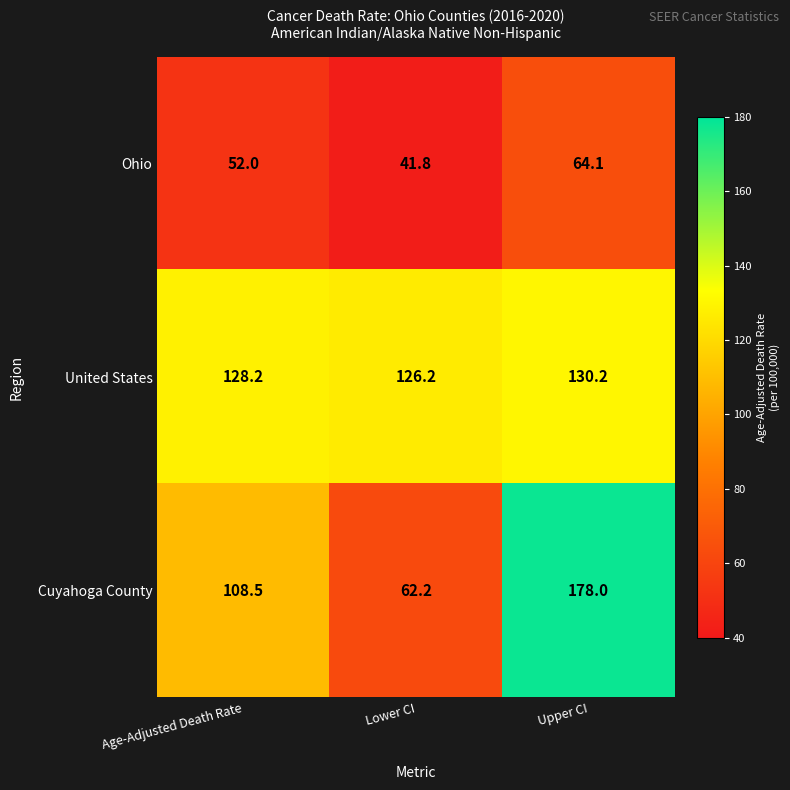

What is the average value of the Ohio series?

52.6